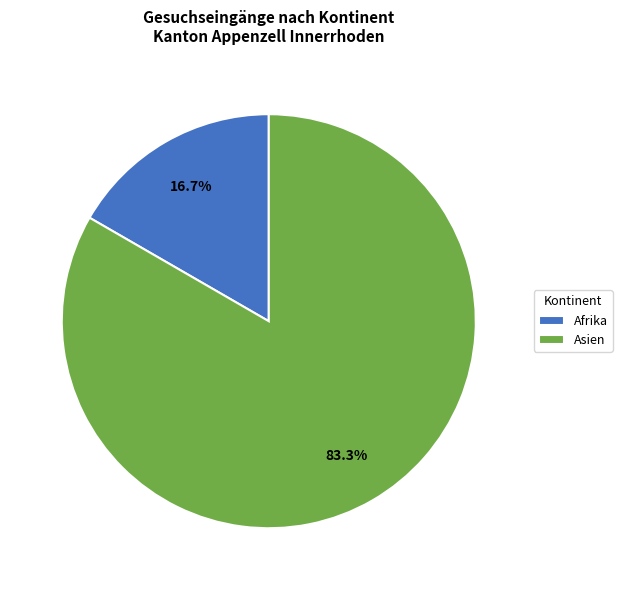

What is the smallest slice in the pie chart?

Afrika